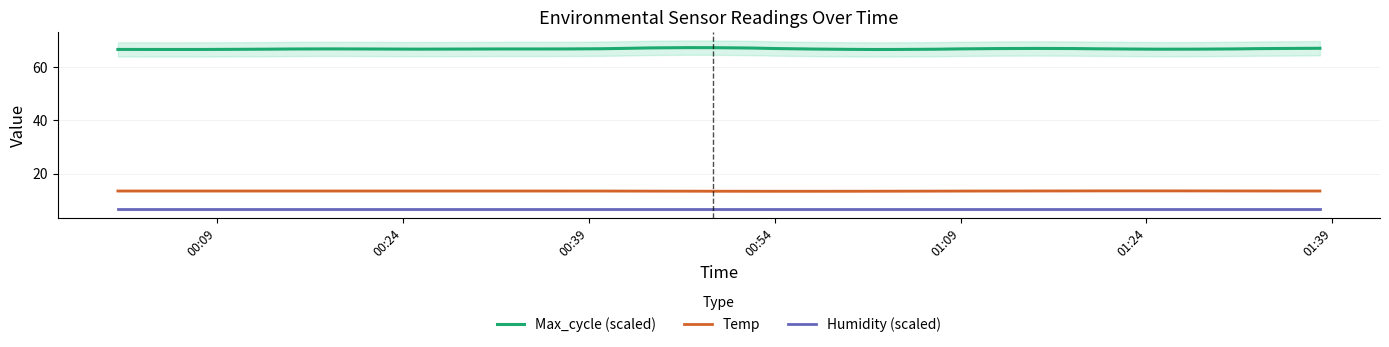

What is the lowest value of the Temp series?

13.4